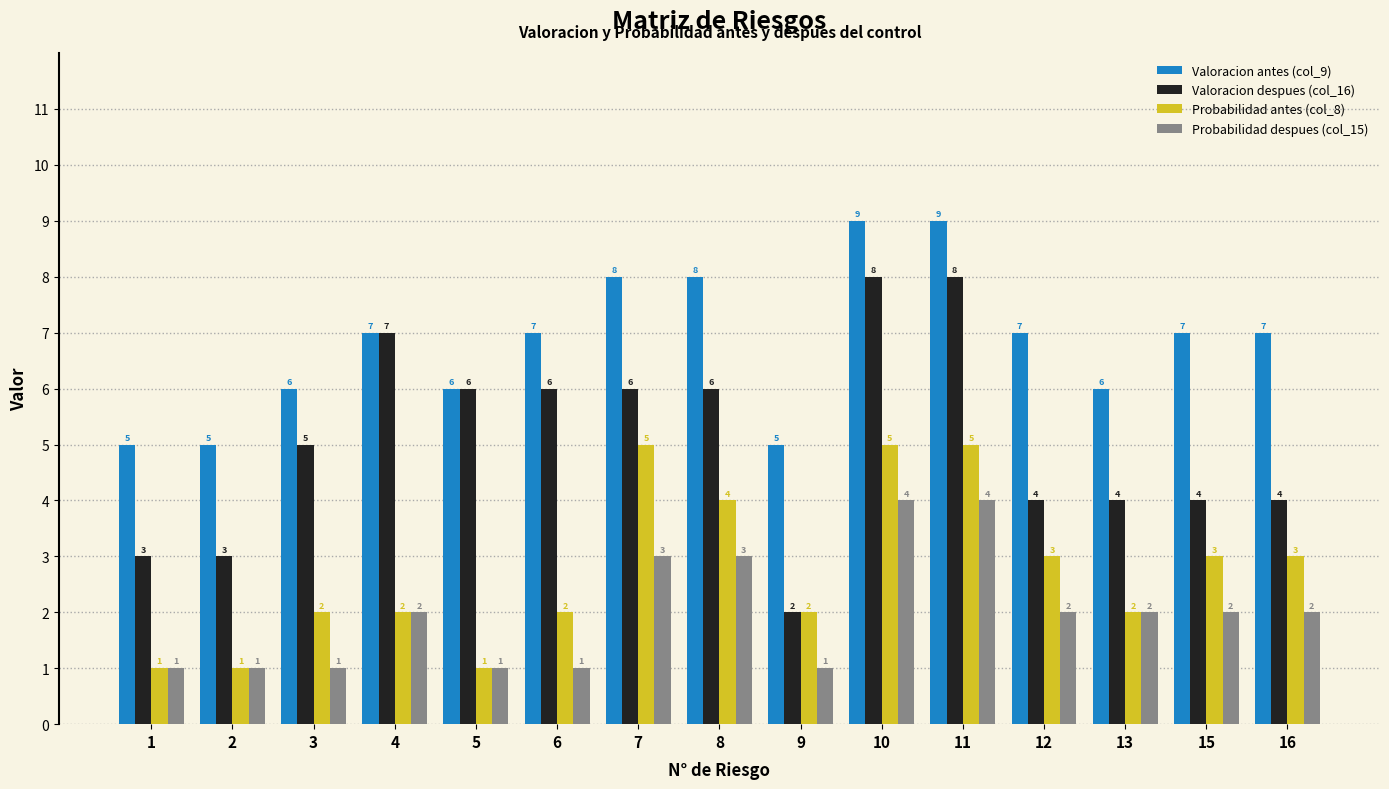

Reading left to right, extract all data points from this chart.

Valoracion antes (col_9): 5	5	6	7	6	7	8	8	5	9	9	7	6	7	7
Valoracion despues (col_16): 3	3	5	7	6	6	6	6	2	8	8	4	4	4	4
Probabilidad antes (col_8): 1	1	2	2	1	2	5	4	2	5	5	3	2	3	3
Probabilidad despues (col_15): 1	1	1	2	1	1	3	3	1	4	4	2	2	2	2